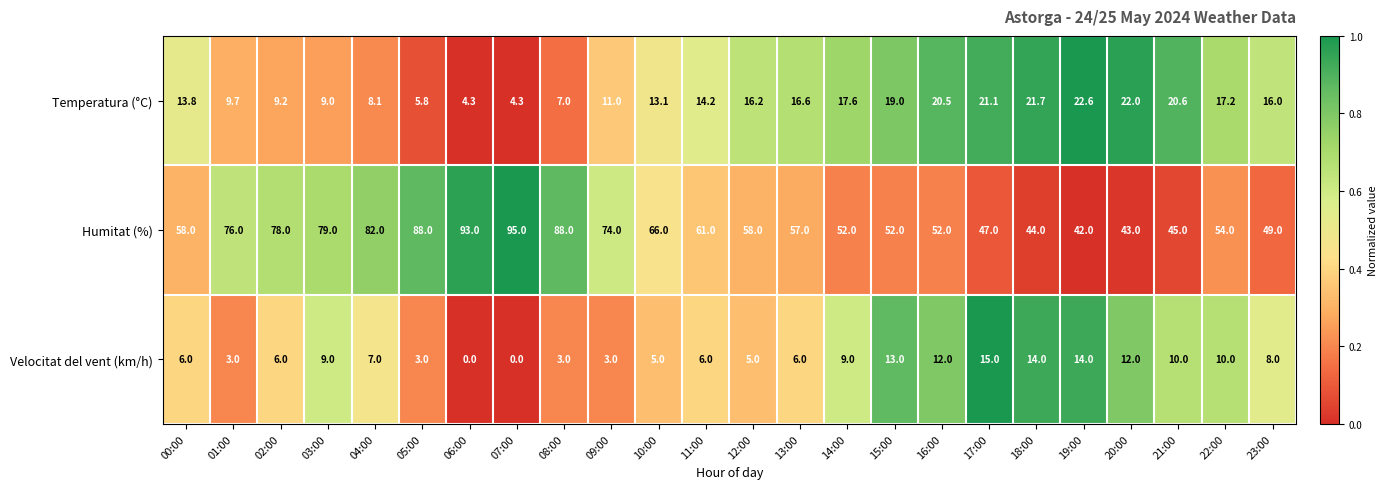

What is the greatest value displayed?

95.0